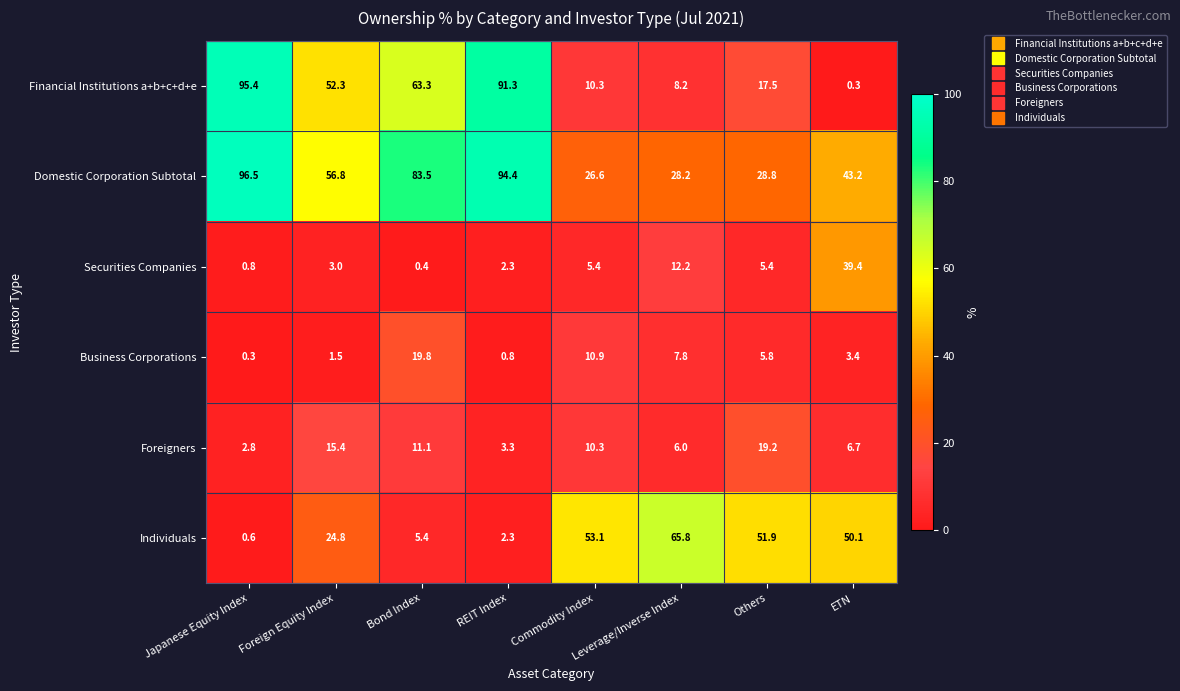

The Individuals series shows 65.7 at ETN. True or false?

False